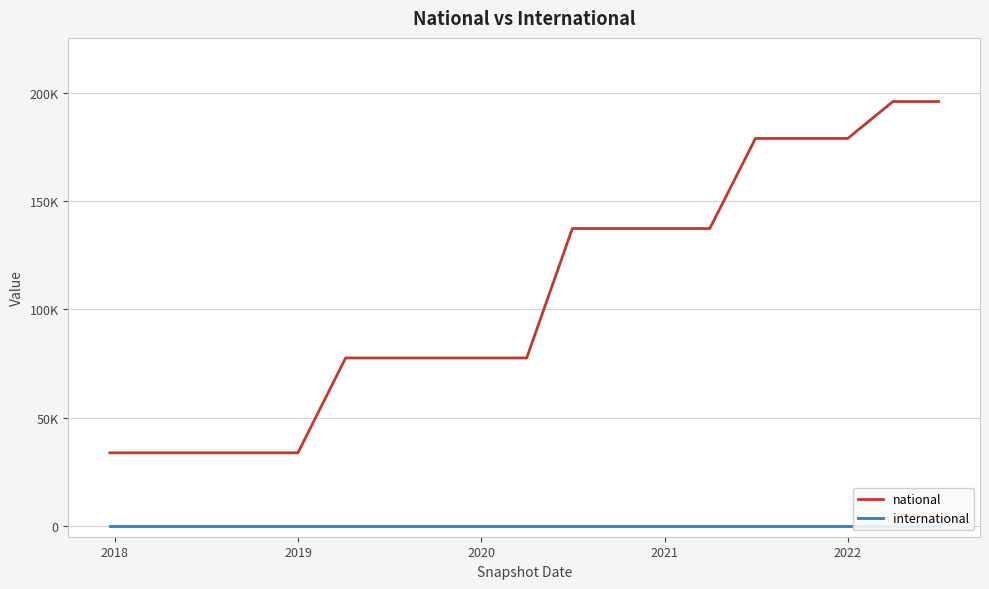

True or false: national and international intersect in this chart.

False